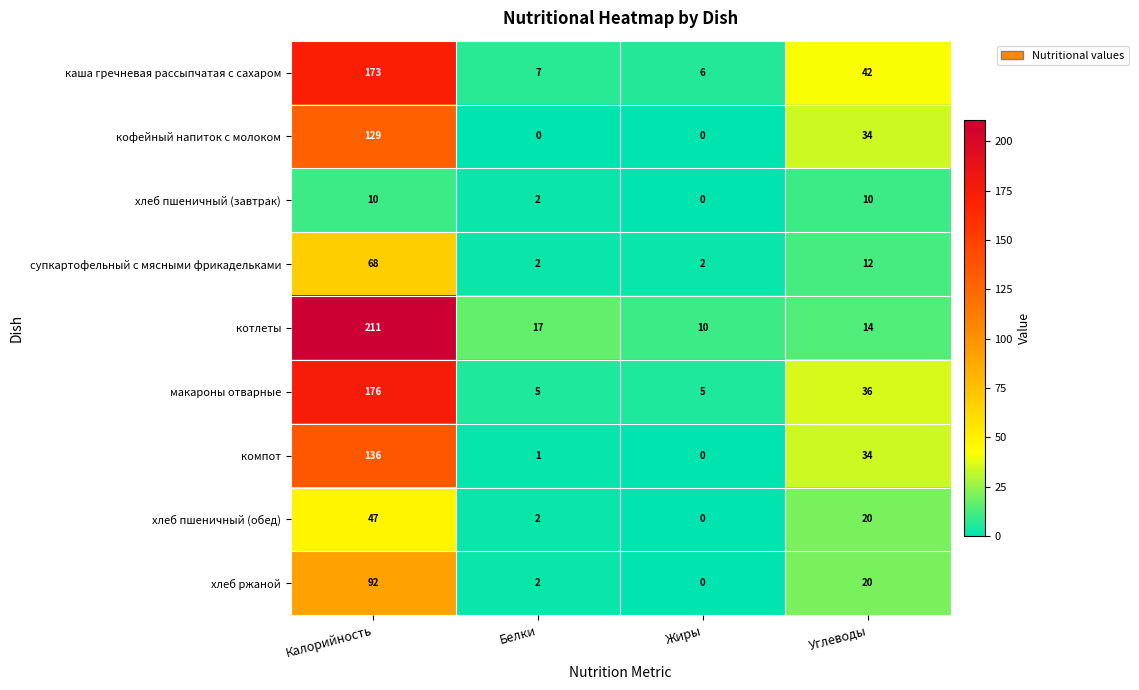

At how many categories does at least one series exceed 121?

1